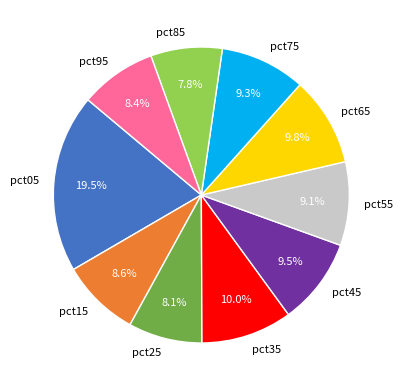

To the nearest percent, what portion does pct85 represent?

8%